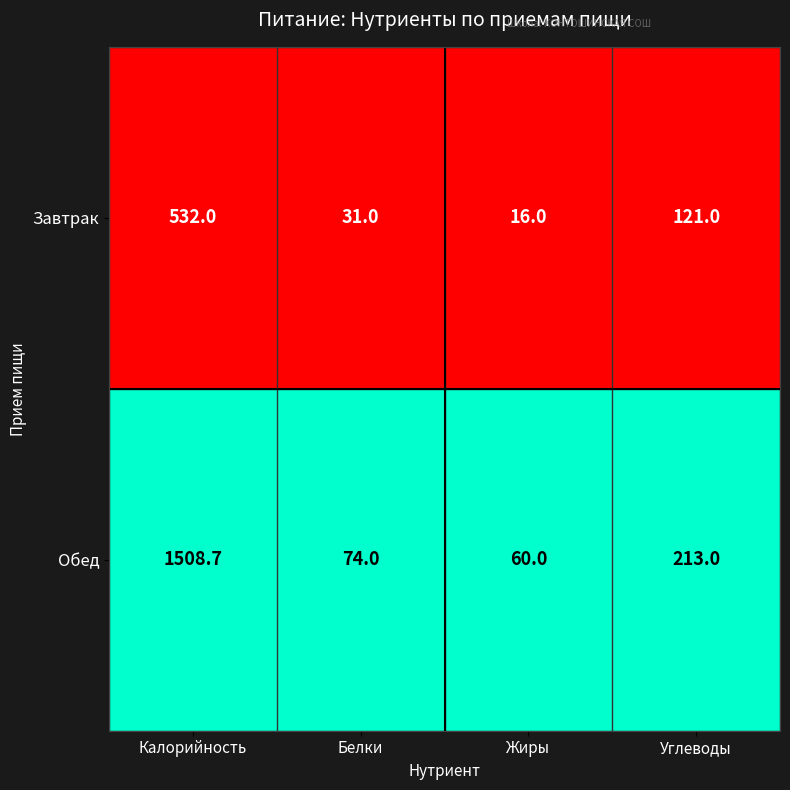

Which series has the largest total across all categories?

Обед